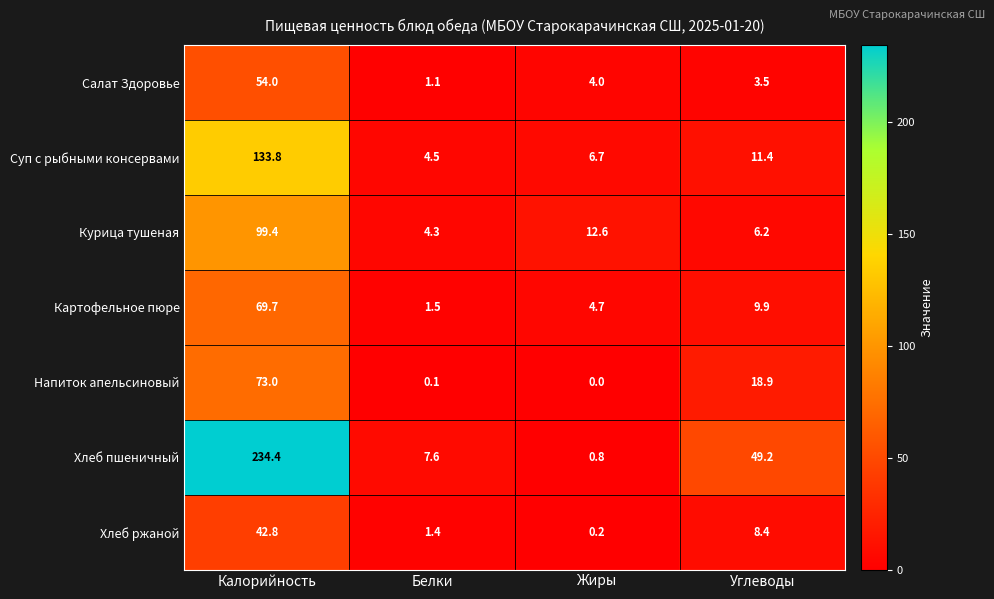

The Напиток апельсиновый series shows 0.1 at Белки. True or false?

True